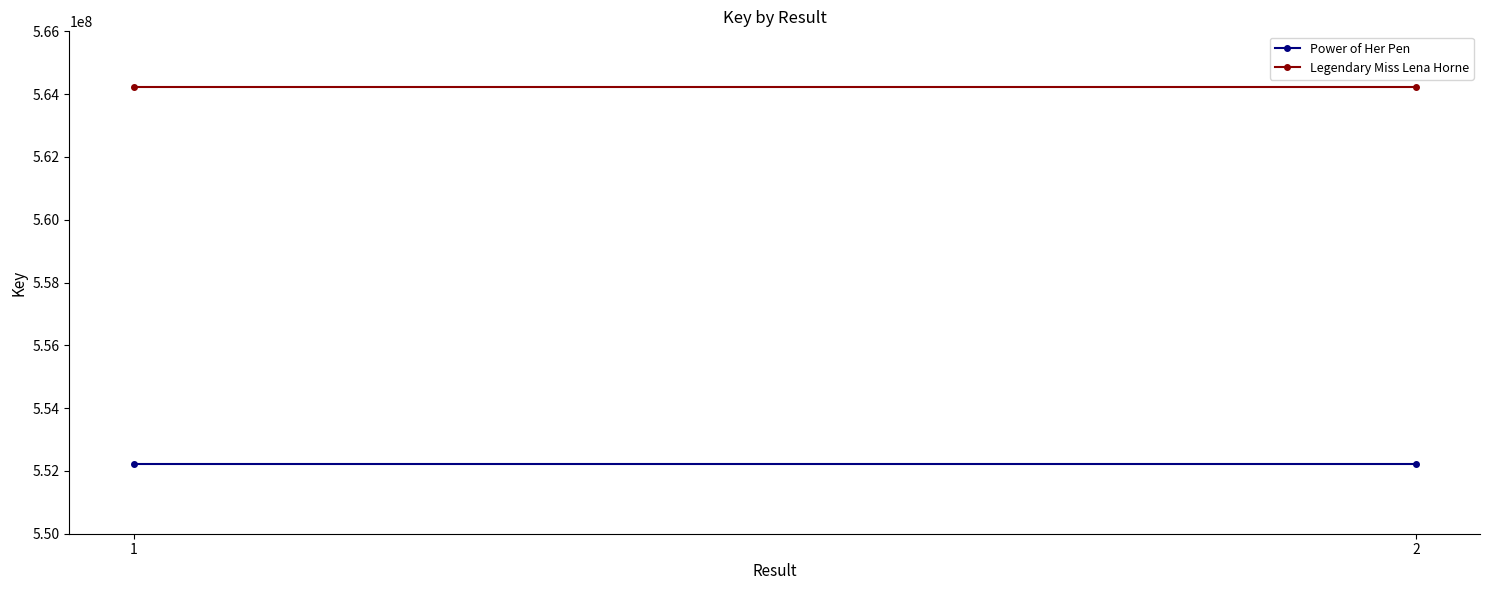

Which series has the widest spread of values?

Power of Her Pen